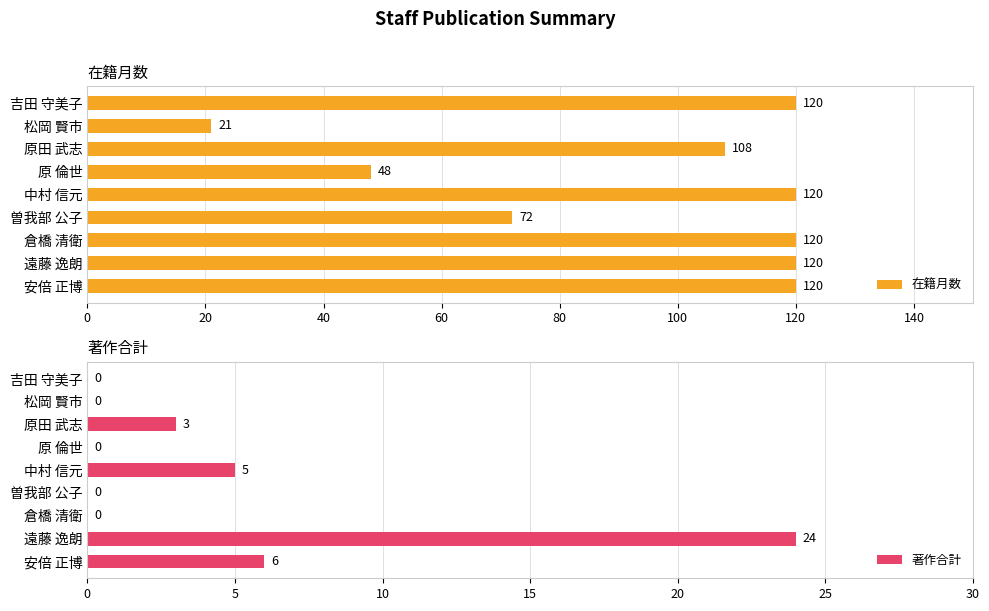

List the series in order of their overall mean, lowest first.

著作合計, 在籍月数